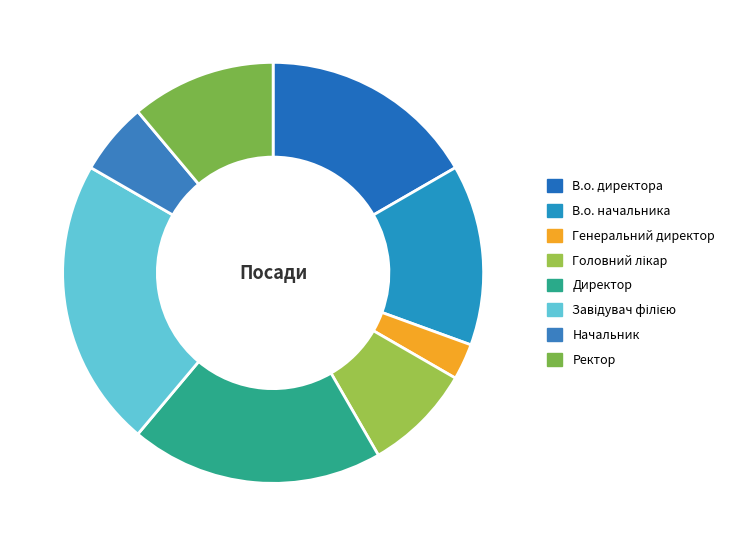

How many segments does this pie chart have?

8